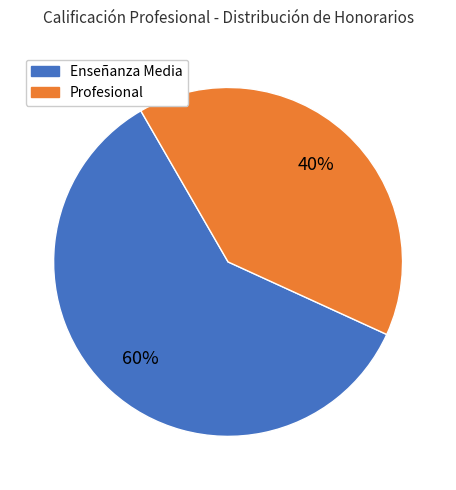

Approximately how many times larger is the value at Enseñanza Media compared to Profesional?

1.5